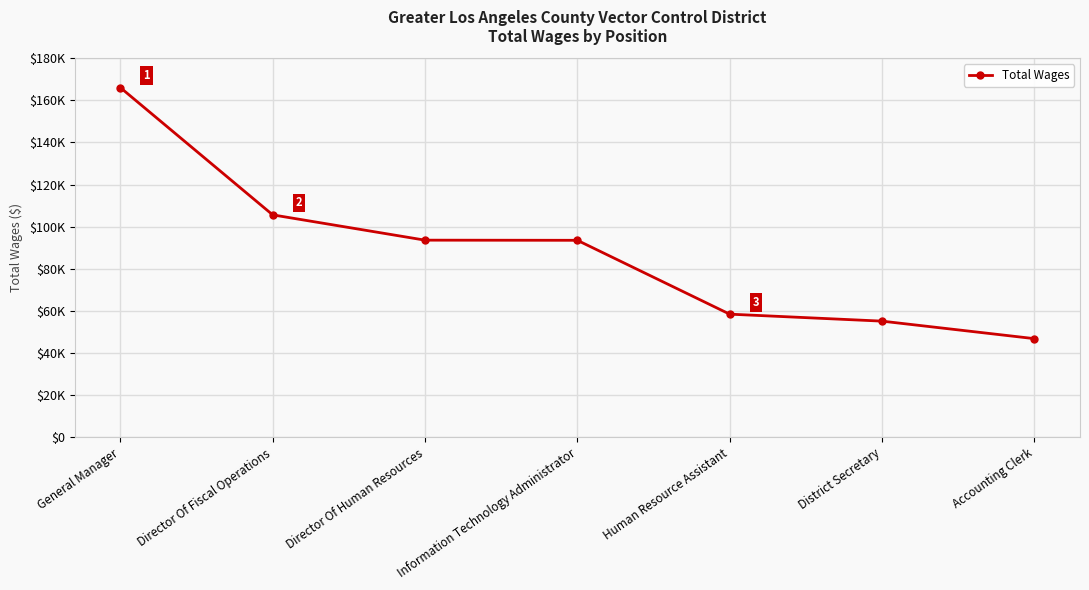

Does the chart have visible grid lines?

Yes